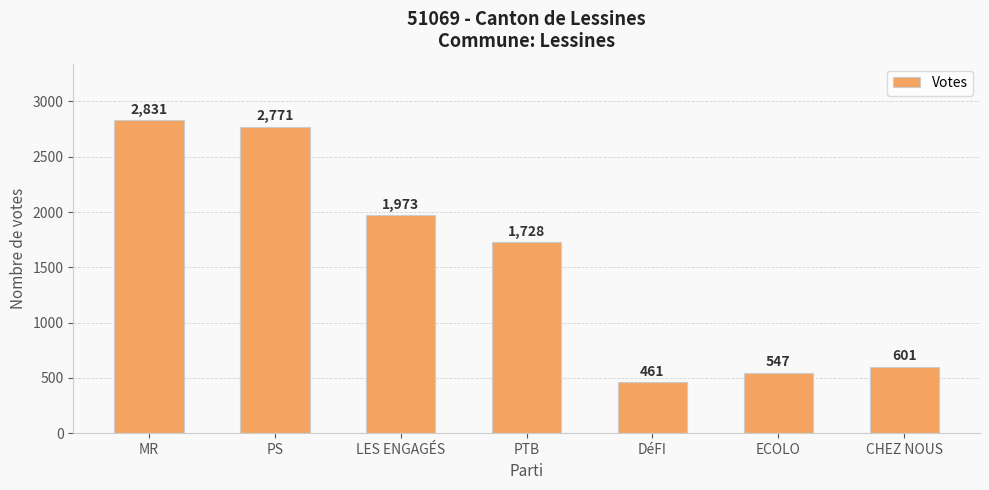

What is the difference between the values at CHEZ NOUS and MR?

2230